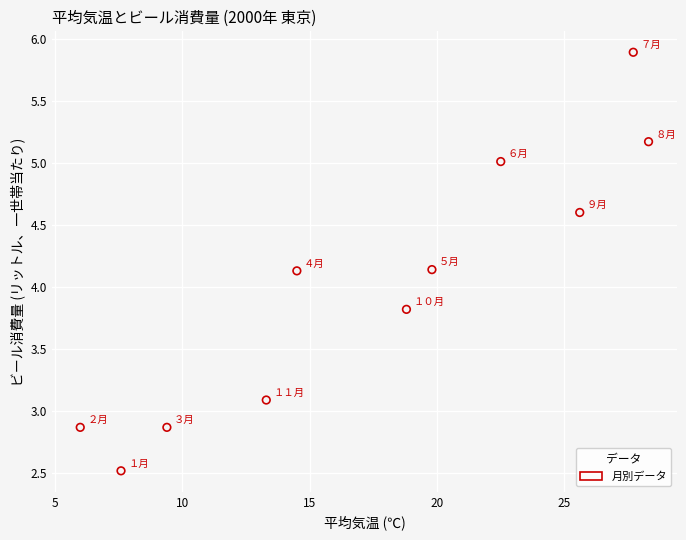

What is the range of X values (max minus min)?

22.3